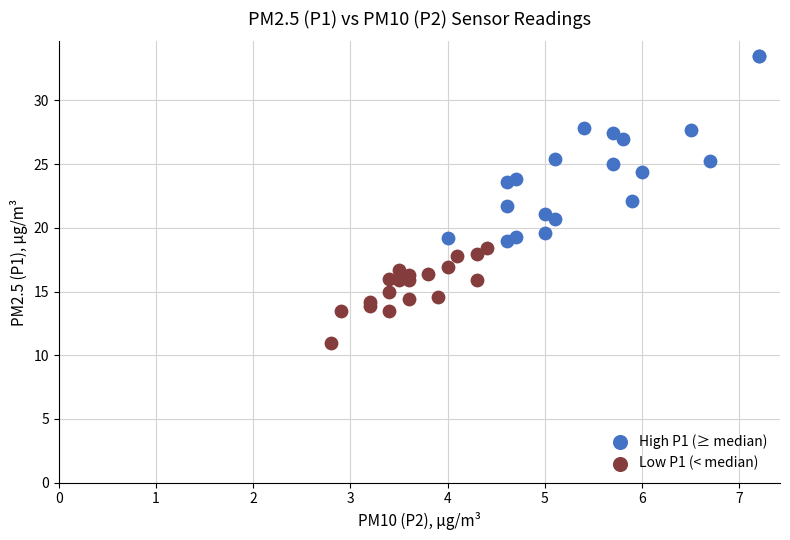

Which series contains the lowest Y value?

Low P1 (< median)